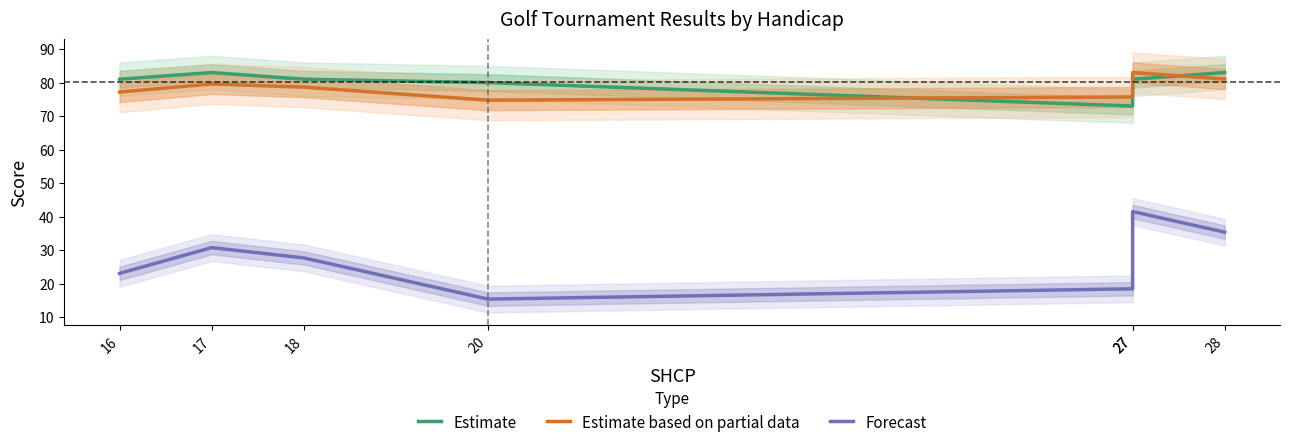

Where is Estimate based on partial data nearest to the value 78?

18